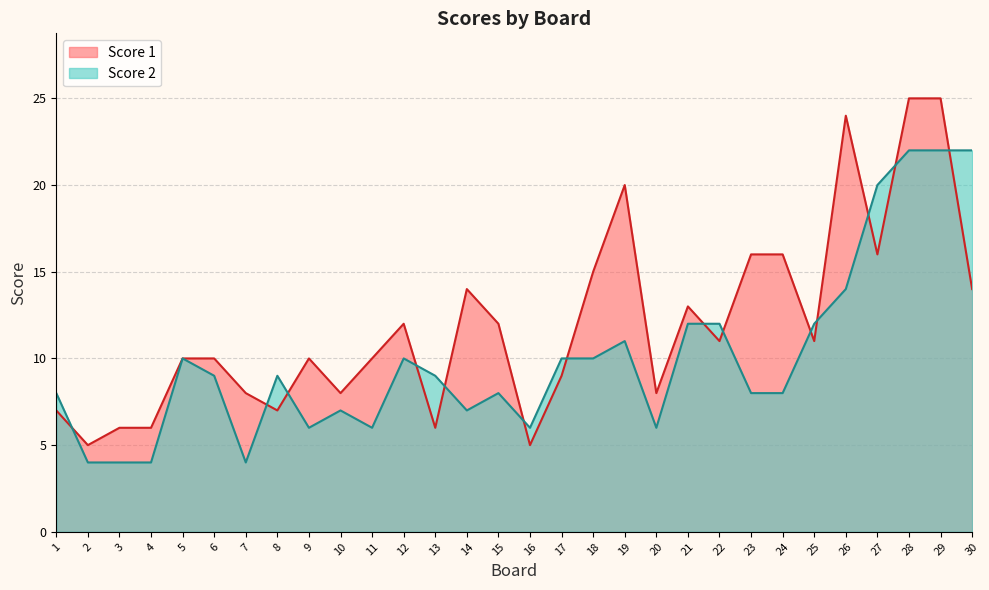

Between 12 and 17, which is larger?

12